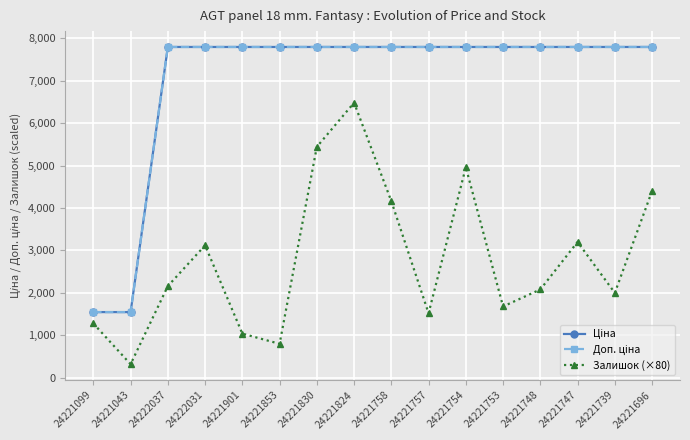

What is the total value across all series at 24221830?

21025.9